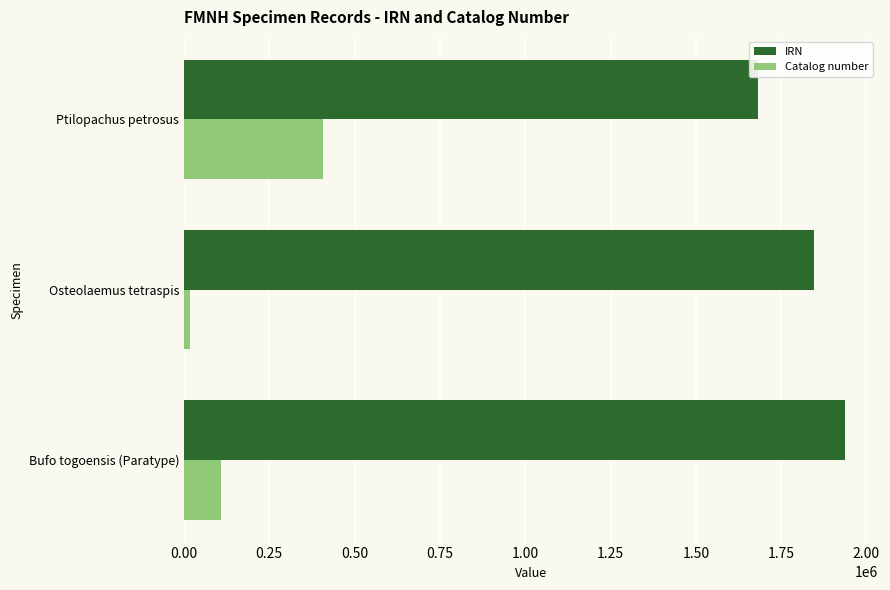

Between Osteolaemus tetraspis and Ptilopachus petrosus, which series saw the biggest shift?

Catalog number